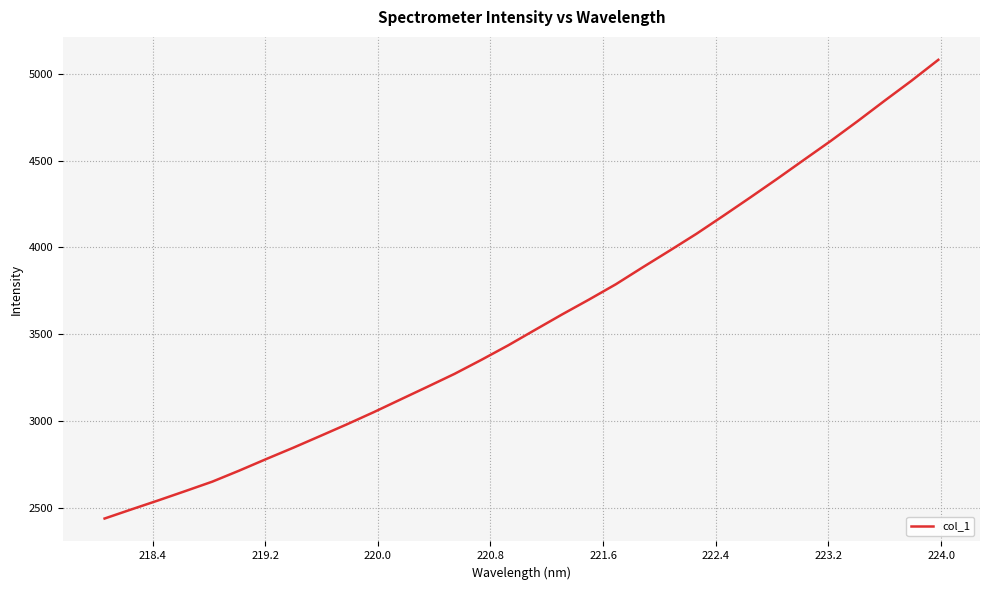

What is the minimum value shown in the chart?

2437.3